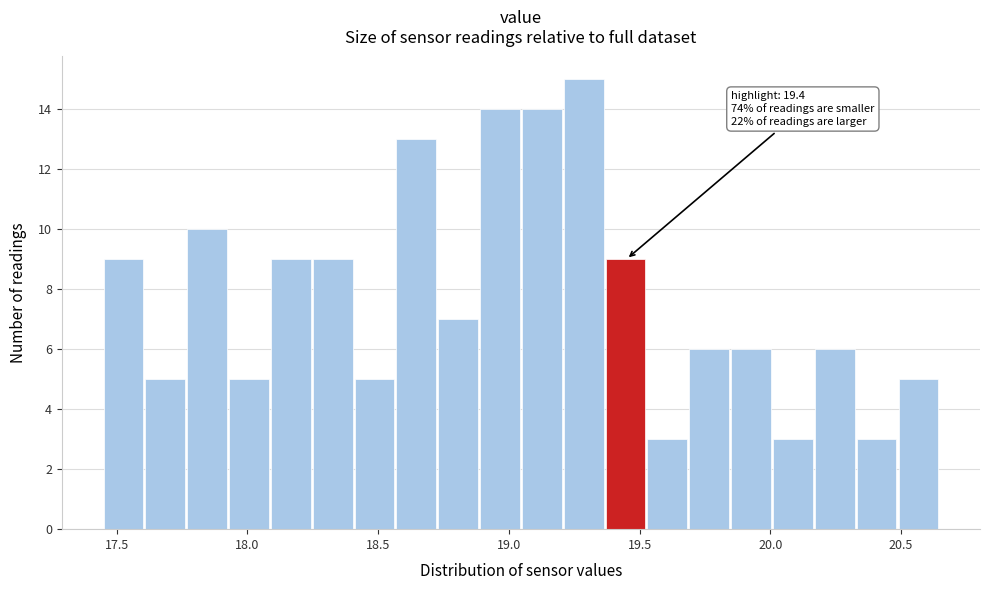

Read against the x-axis, roughly where is the centre of the tallest bar?

19.30